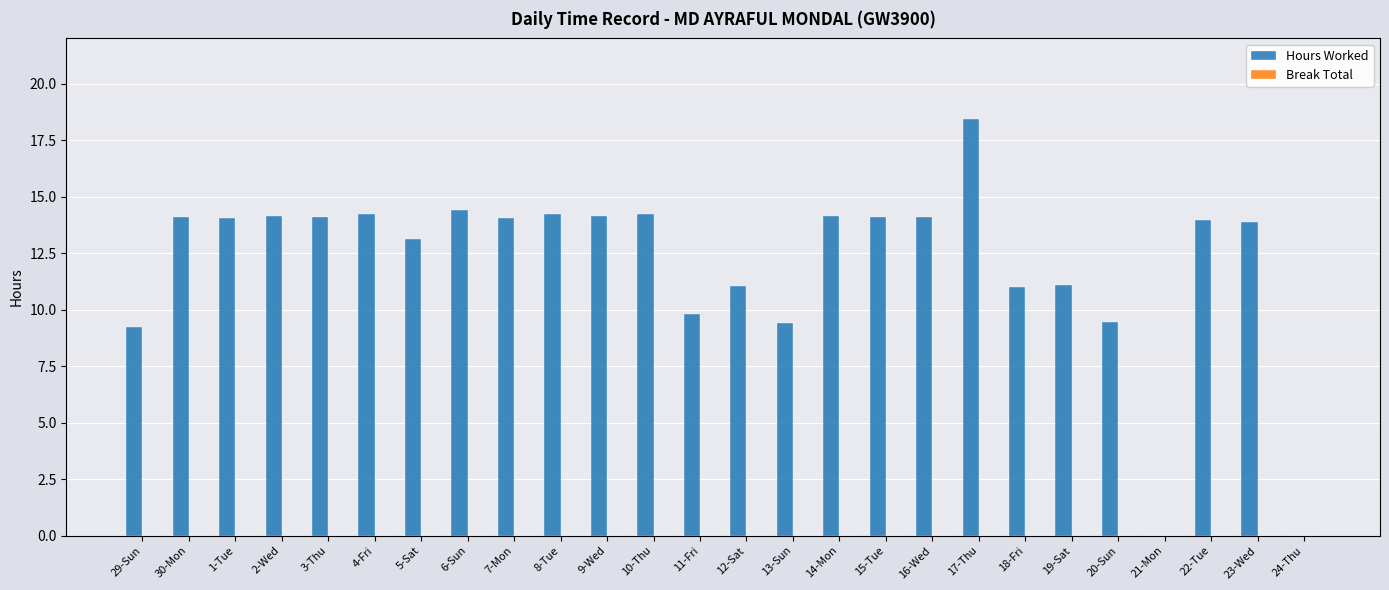

What is the approximate value at 22-Tue?

14.0